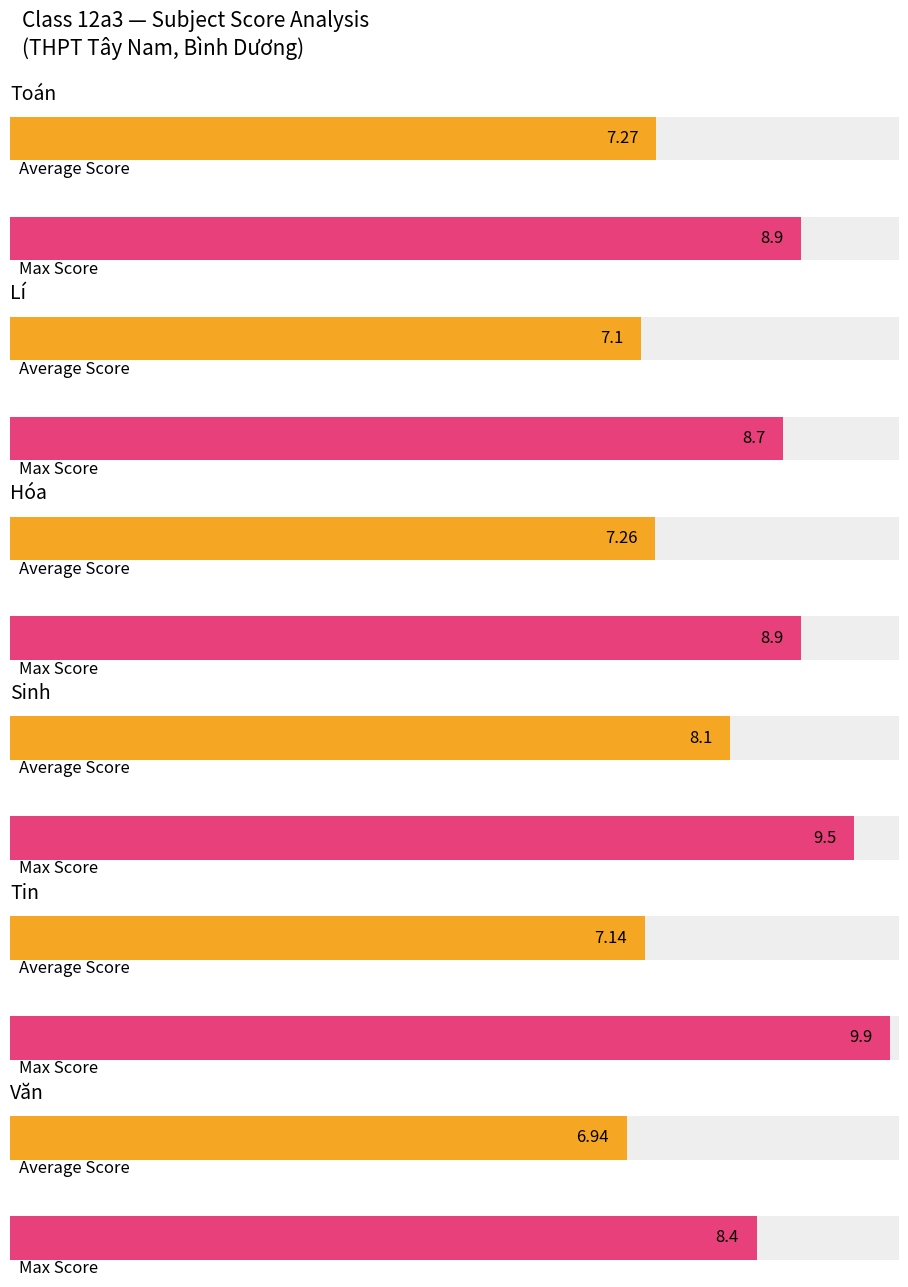

Are the bars grouped side by side (vs. stacked)?

Yes